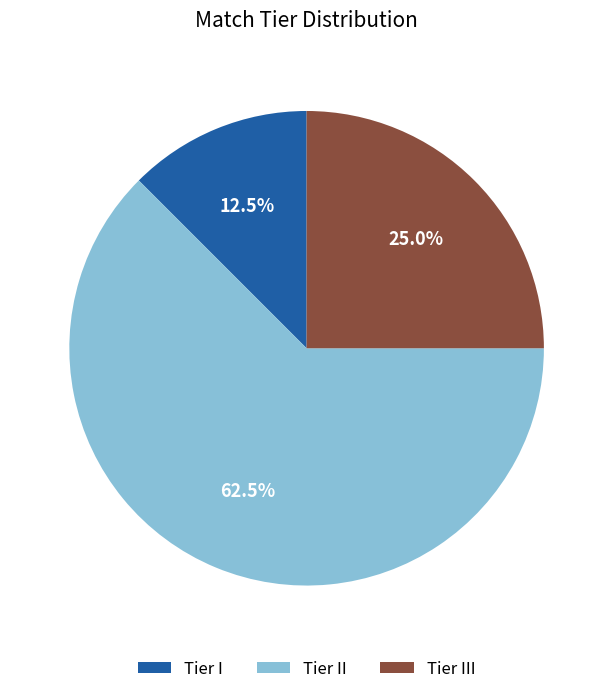

Is it true that Tier II is 56% of the pie?

False